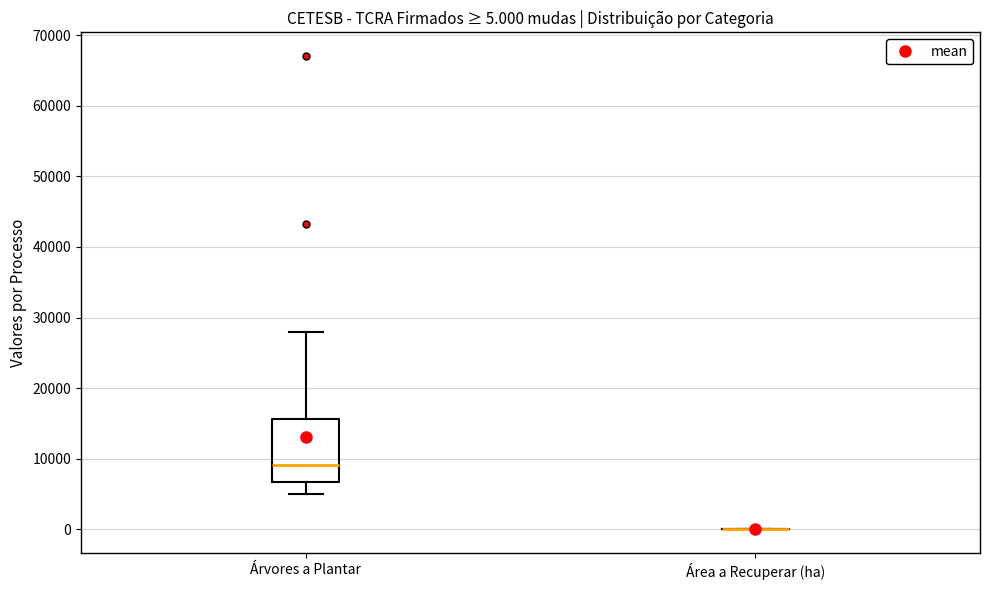

Comparing the boxes themselves (not the whiskers), which one is the tallest?

Árvores a Plantar